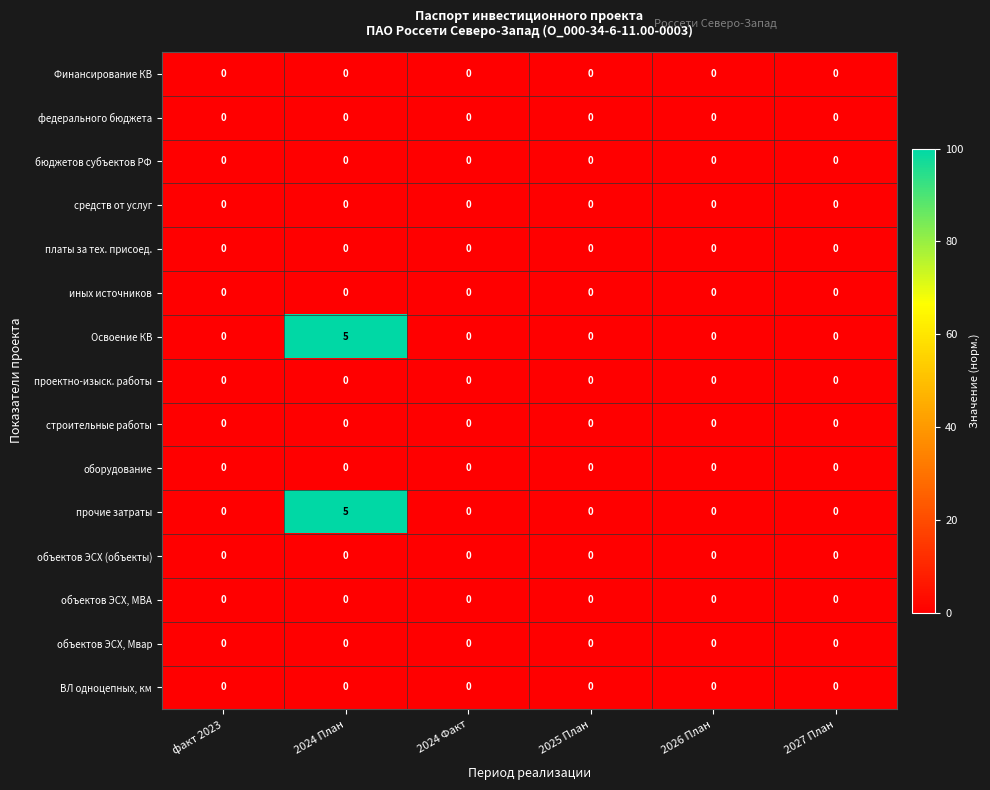

Which label corresponds to the largest value in the chart?

2024 План